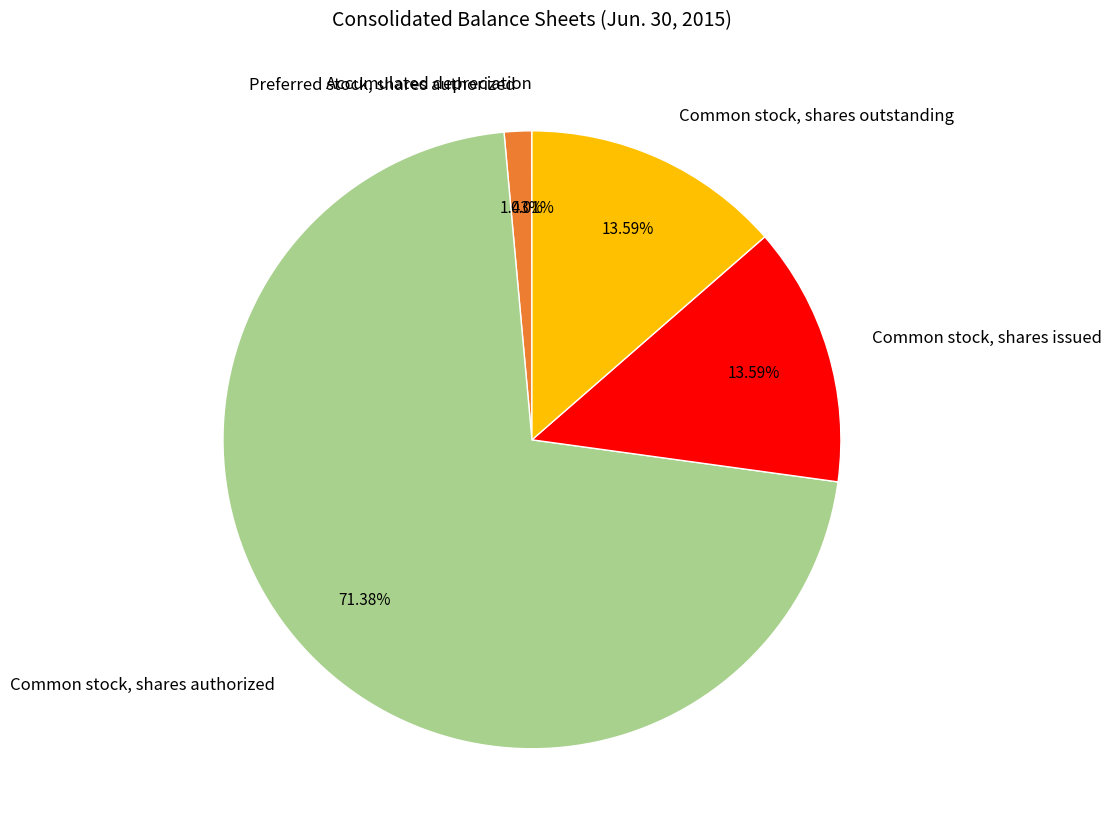

Do Common stock, shares outstanding and Preferred stock, shares authorized together represent more than half of the pie?

No